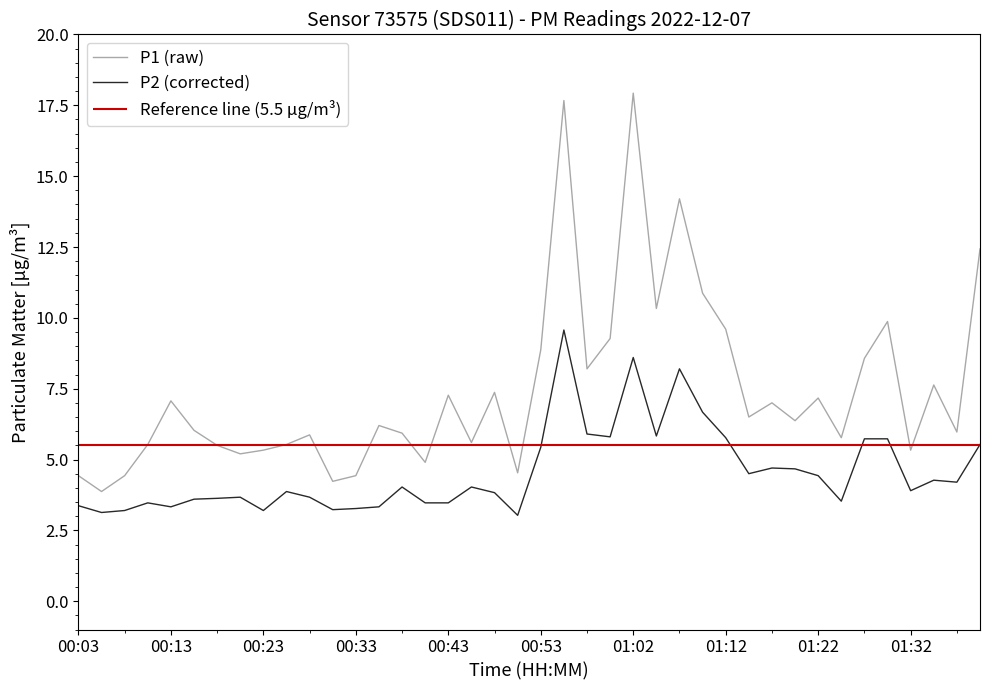

What is the lowest value of the P1 (raw) series?

3.9